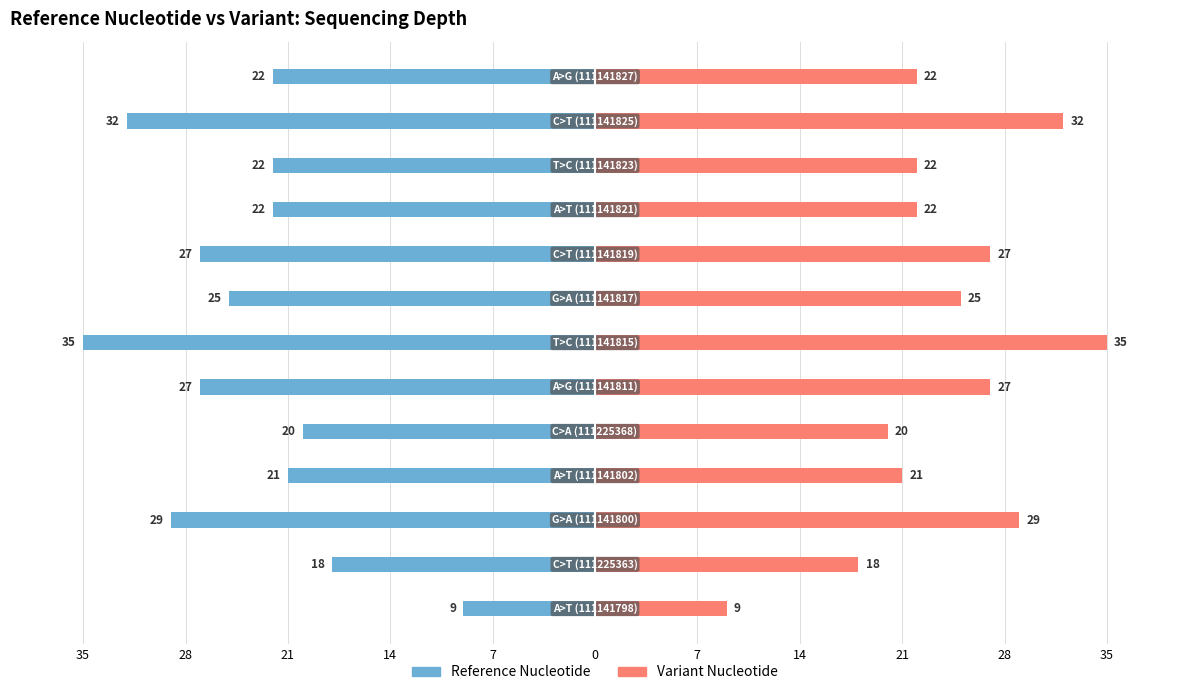

List the series in order of their peak value, highest first.

Variant Nuc (depth), Reference Nuc (depth)